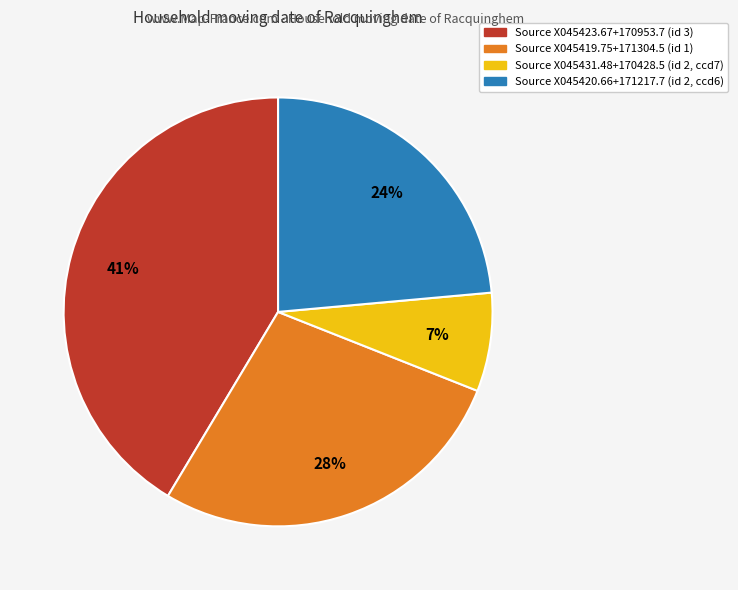

Does any single category account for the majority?

No